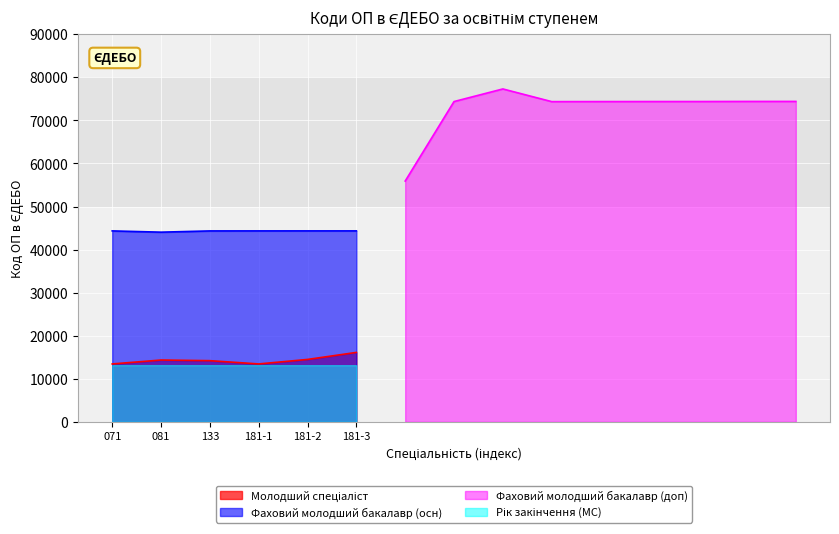

List the labels in order of value, largest first.

181-3, 181-2, 081, 133, 181-1, 071